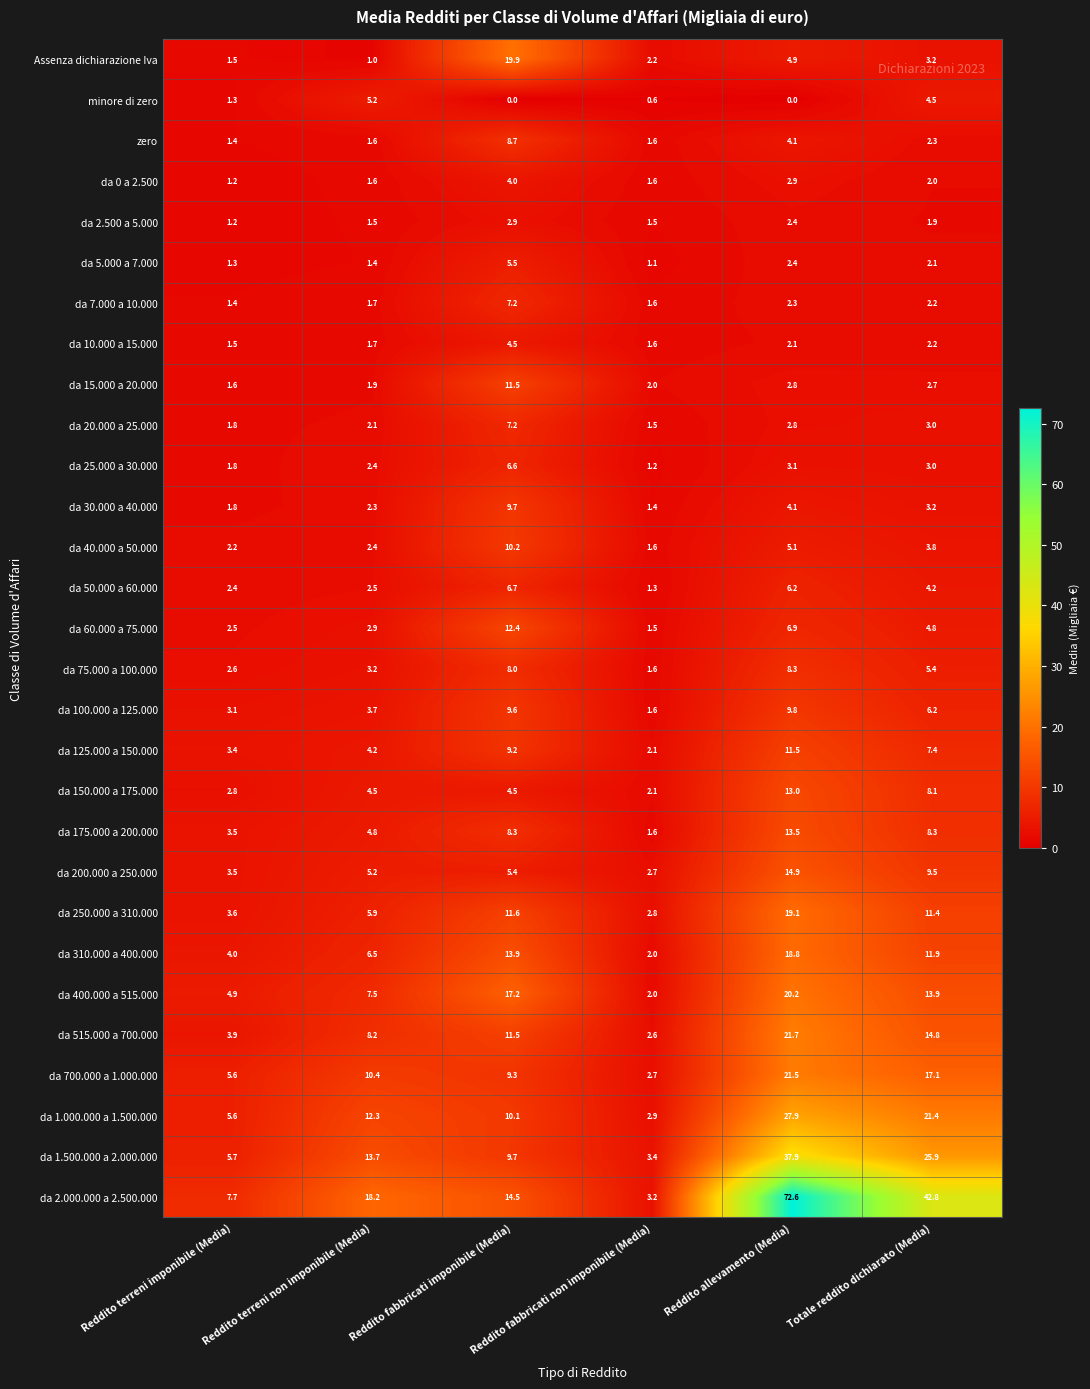

True or false: da 75.000 a 100.000 has a value of 1.6 at Reddito fabbricati non imponibile (Media).

True